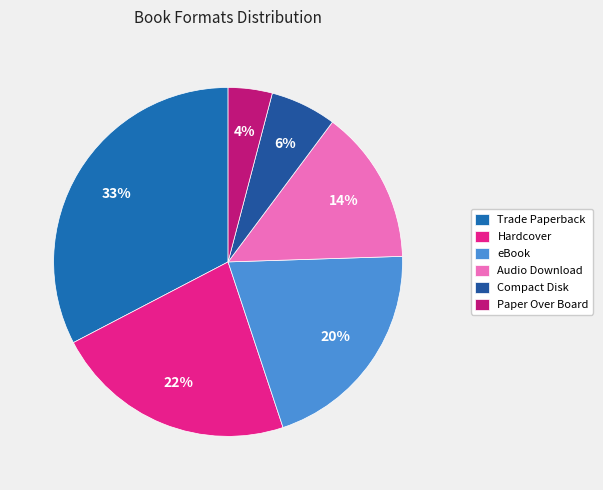

Which slice is the smallest?

Paper Over Board